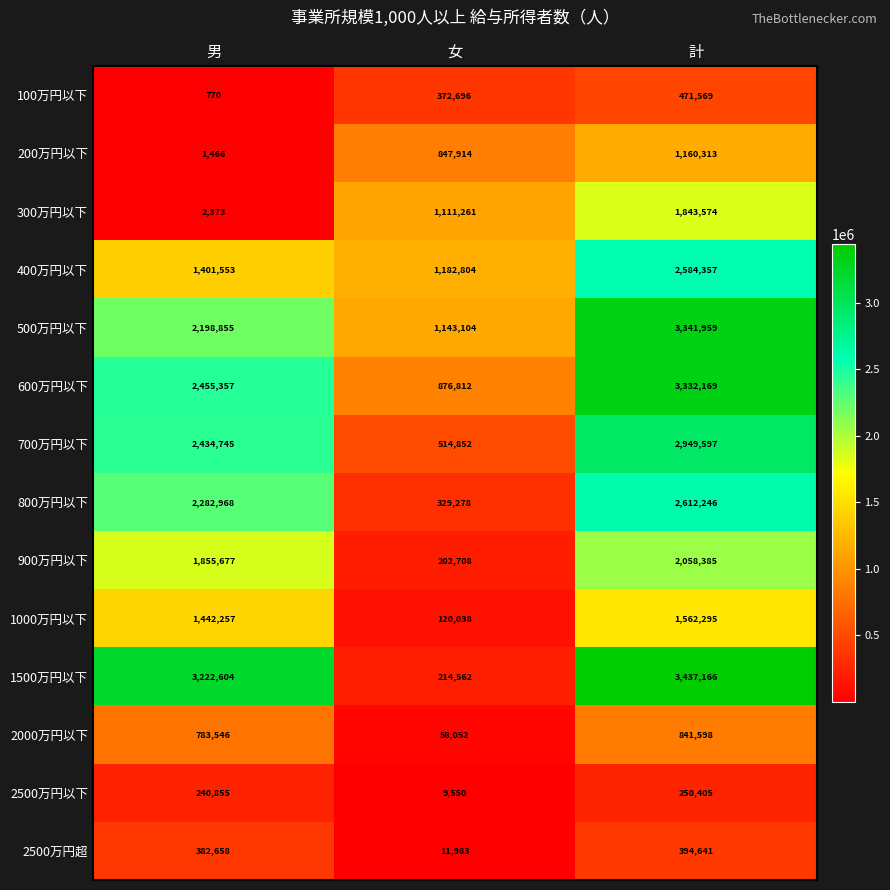

At 女, list the series in order from smallest to largest.

2500万円以下, 2500万円超, 2000万円以下, 1000万円以下, 900万円以下, 1500万円以下, 800万円以下, 100万円以下, 700万円以下, 200万円以下, 600万円以下, 300万円以下, 500万円以下, 400万円以下